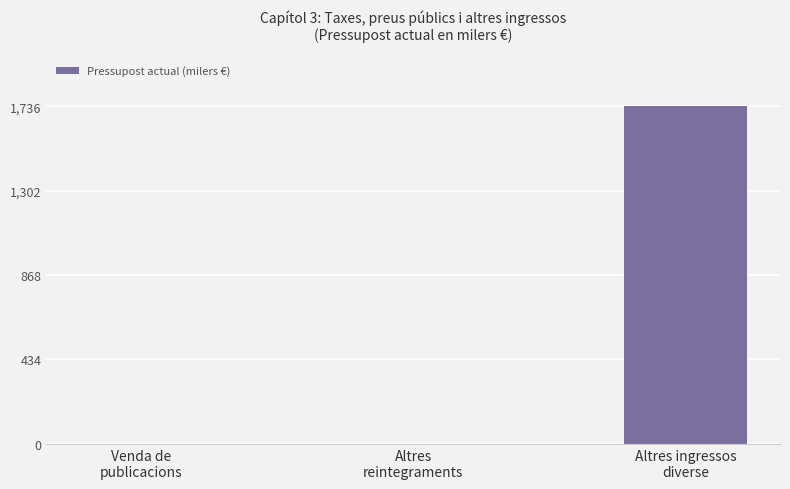

What is the sum of all values?

1736.7